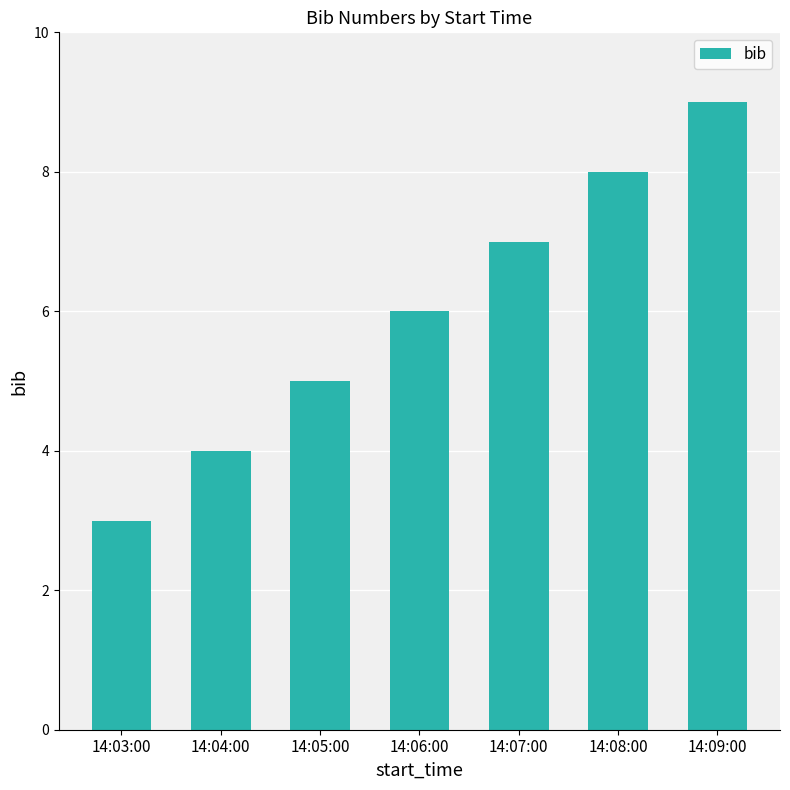

Count the number of data series in this chart.

1